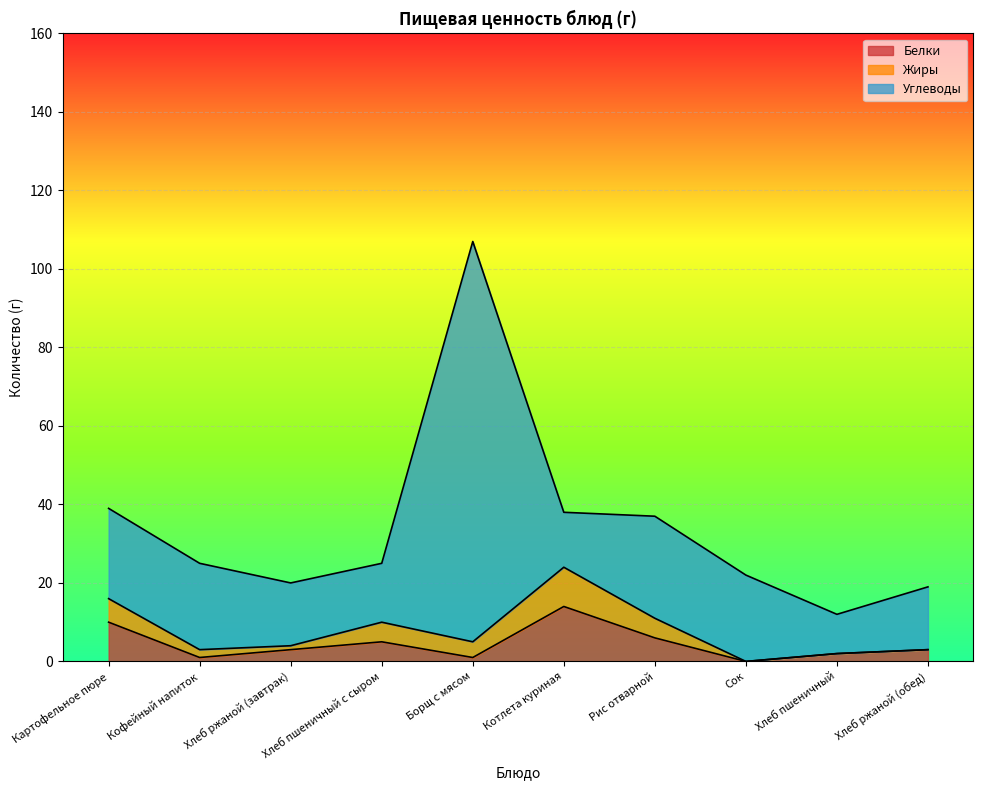

What is the spread (max minus min) of values at Борщ с мясом?

101